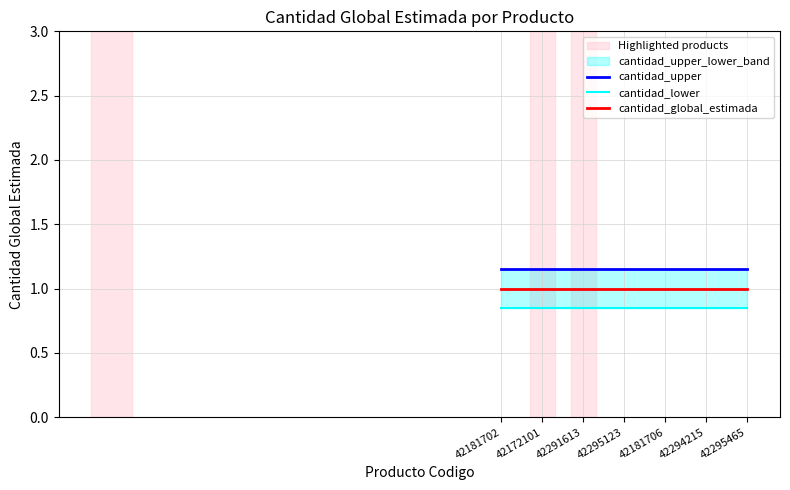

What is the sum of the cantidad_global_estimada values at 42294215 and 42181702?

2.0